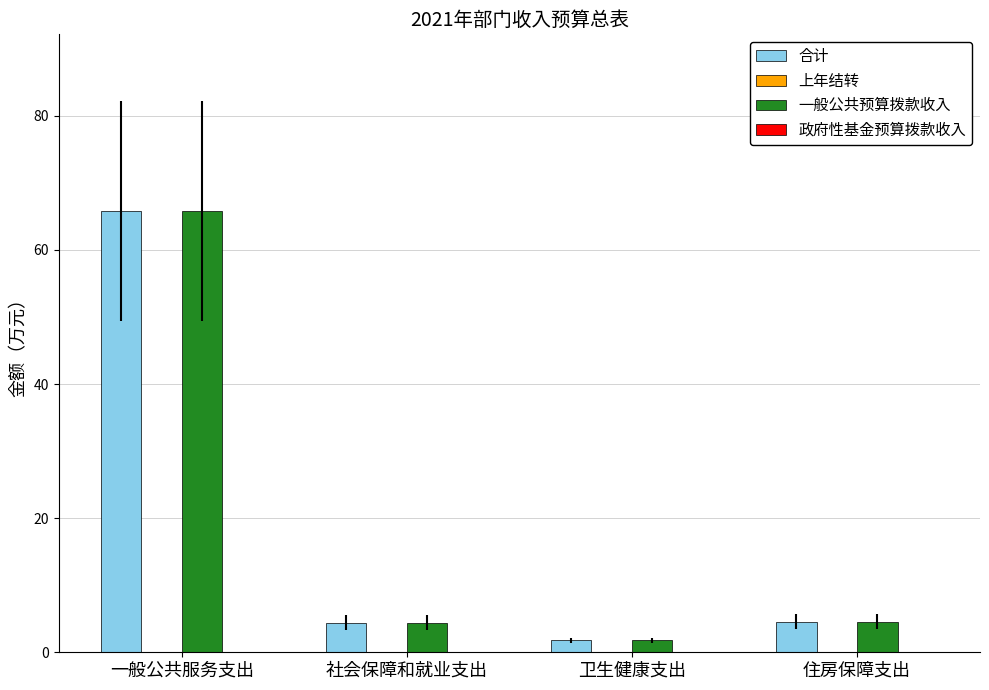

What is the sum of all 一般公共预算拨款收入 values?

76.5